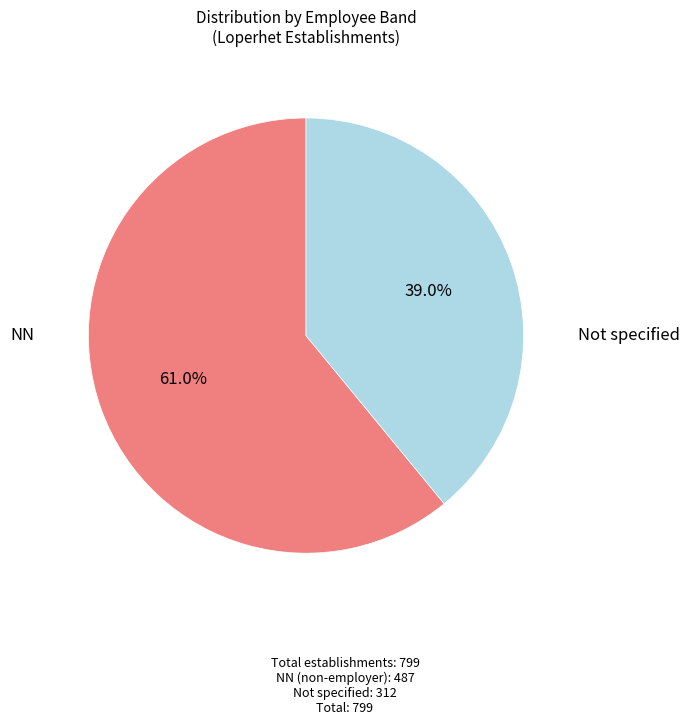

Is there any slice that represents more than half of the pie?

Yes